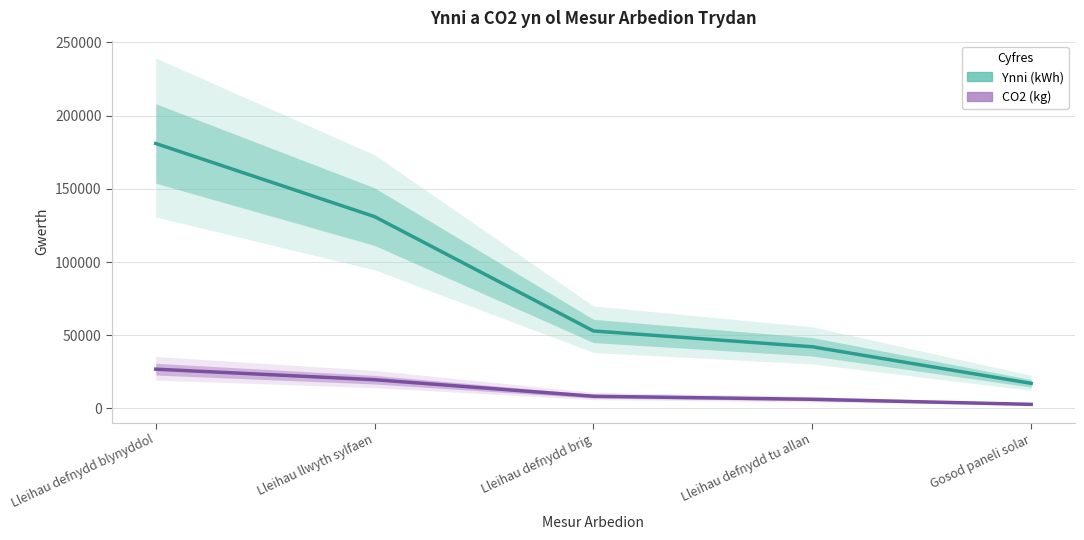

What value does the CO2 (kg) series have at Gosod paneli solar, to the nearest 10?

2760